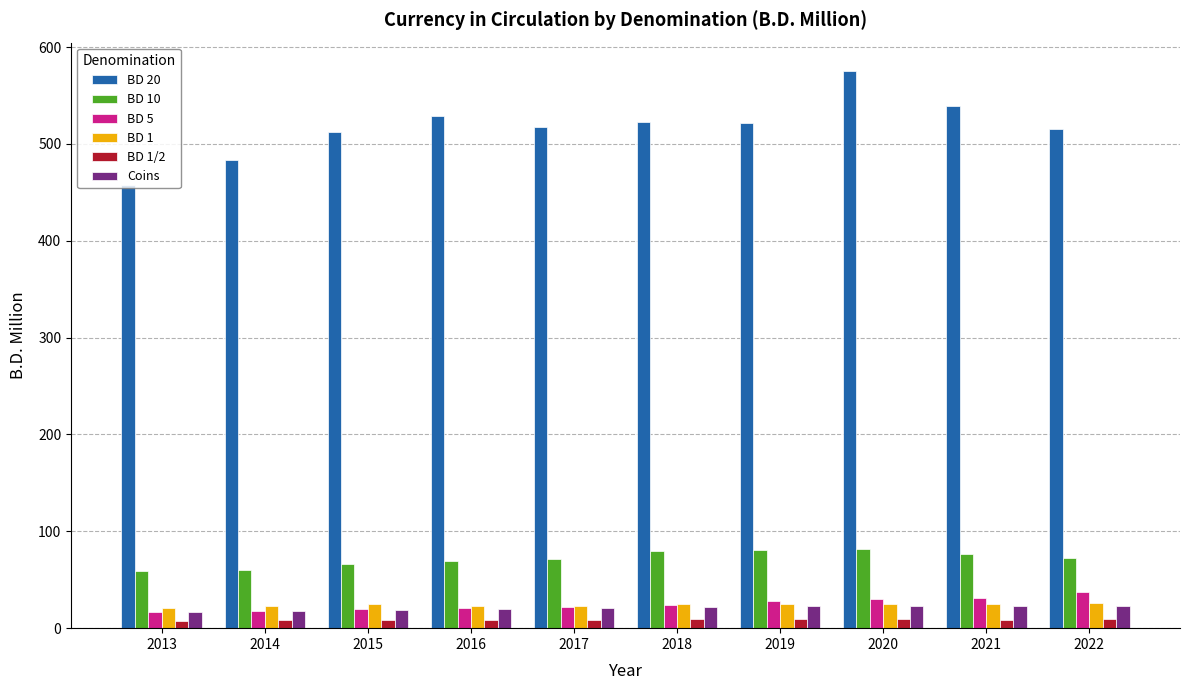

Which series has the largest range (max minus min)?

BD 20